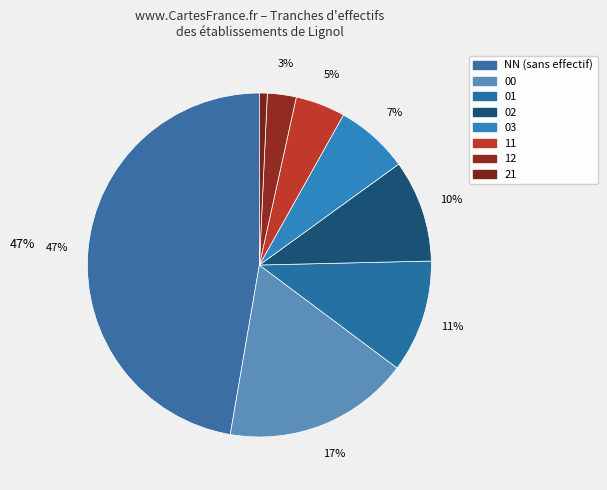

Between NN and 21, which is larger?

NN